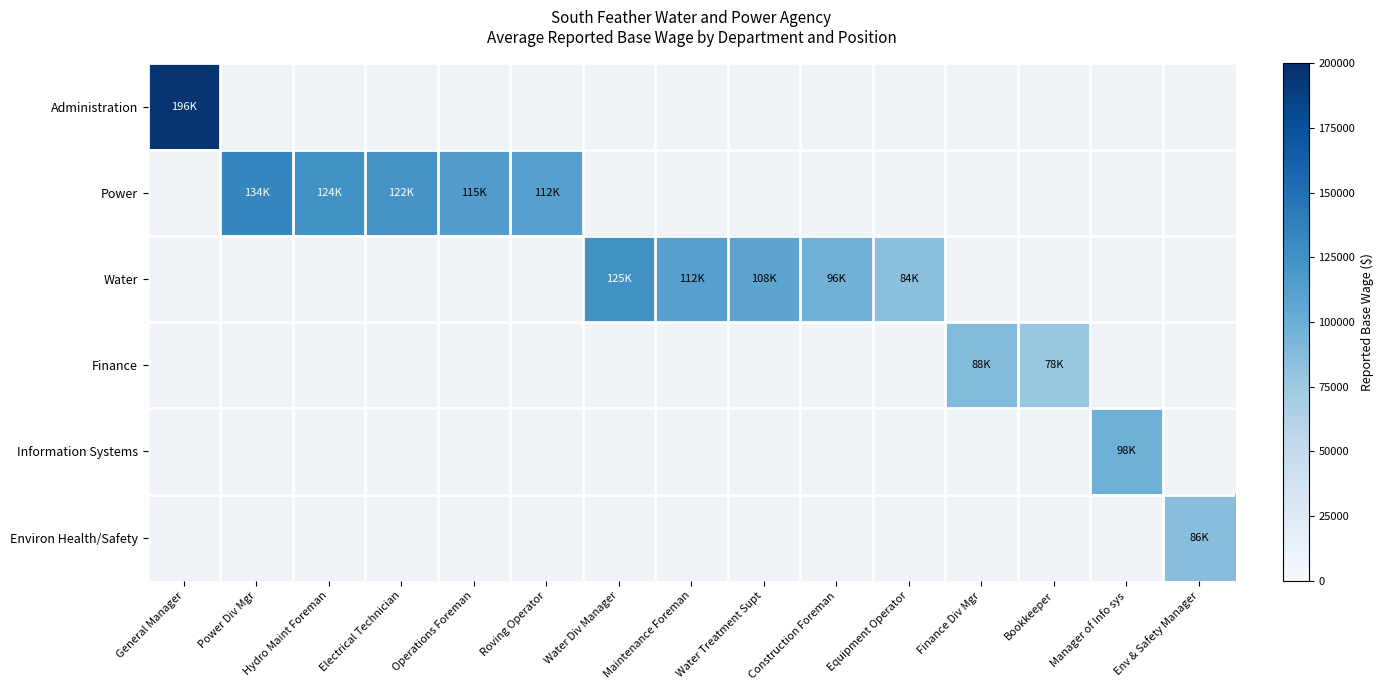

Which label corresponds to the largest value in the chart?

General Manager